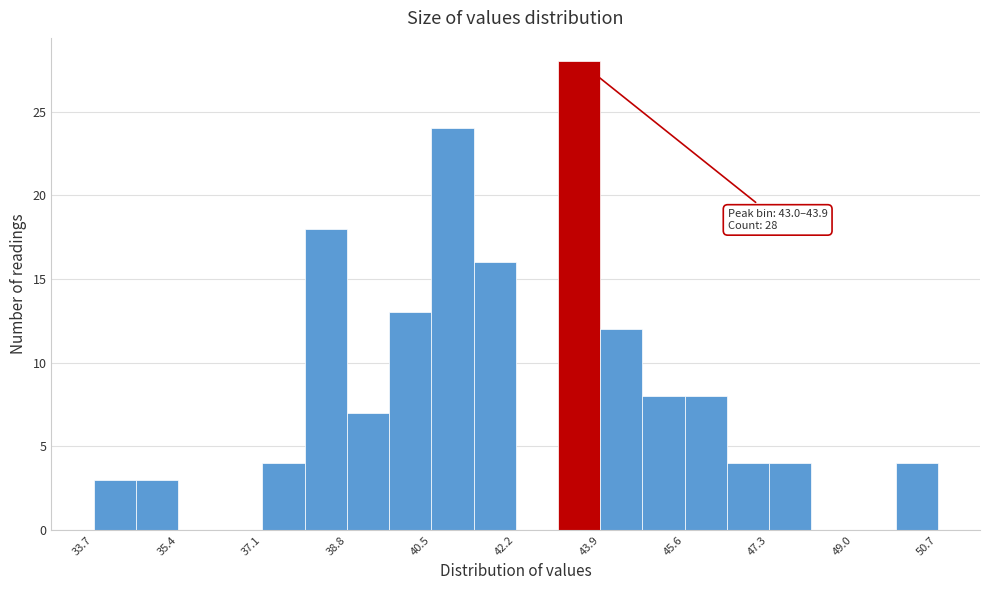

Which range on the x-axis has the tallest bar?

43.0 to 43.8